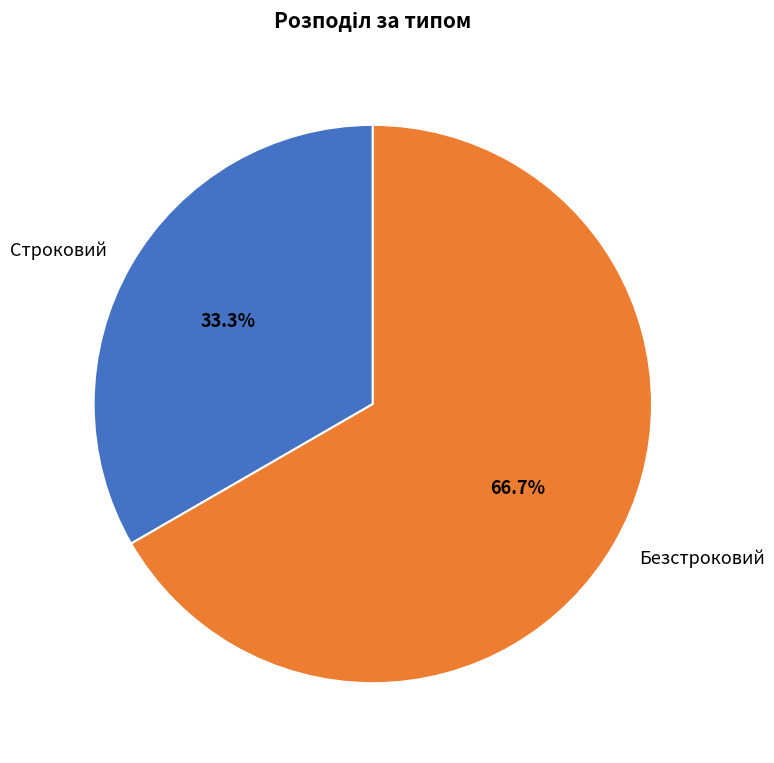

To the nearest percent, what is the combined percentage of Безстроковий and Строковий?

100%